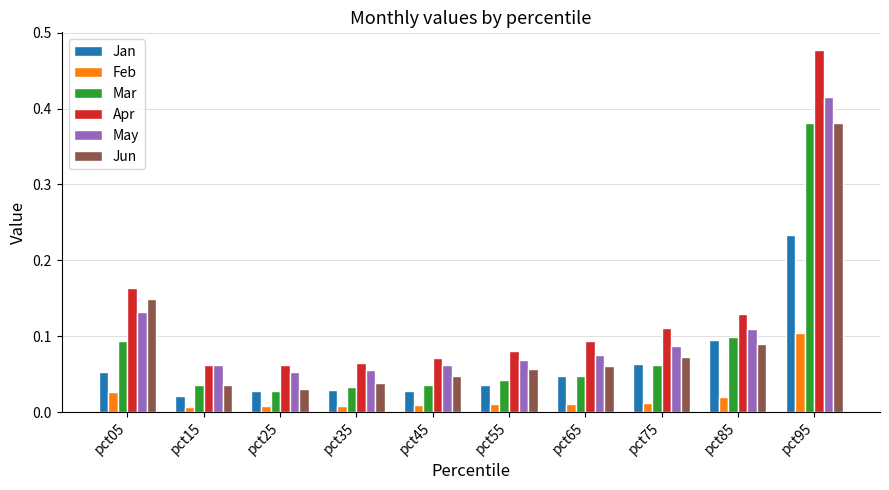

Are the bars grouped side by side (vs. stacked)?

Yes